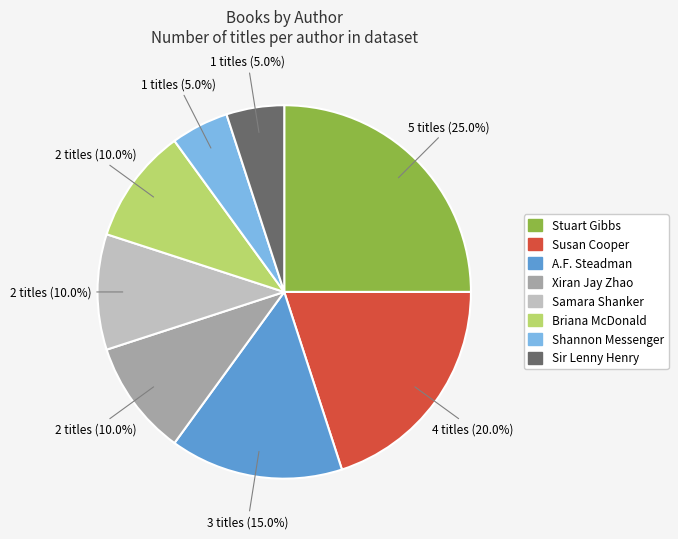

How many slices are in this pie chart?

8